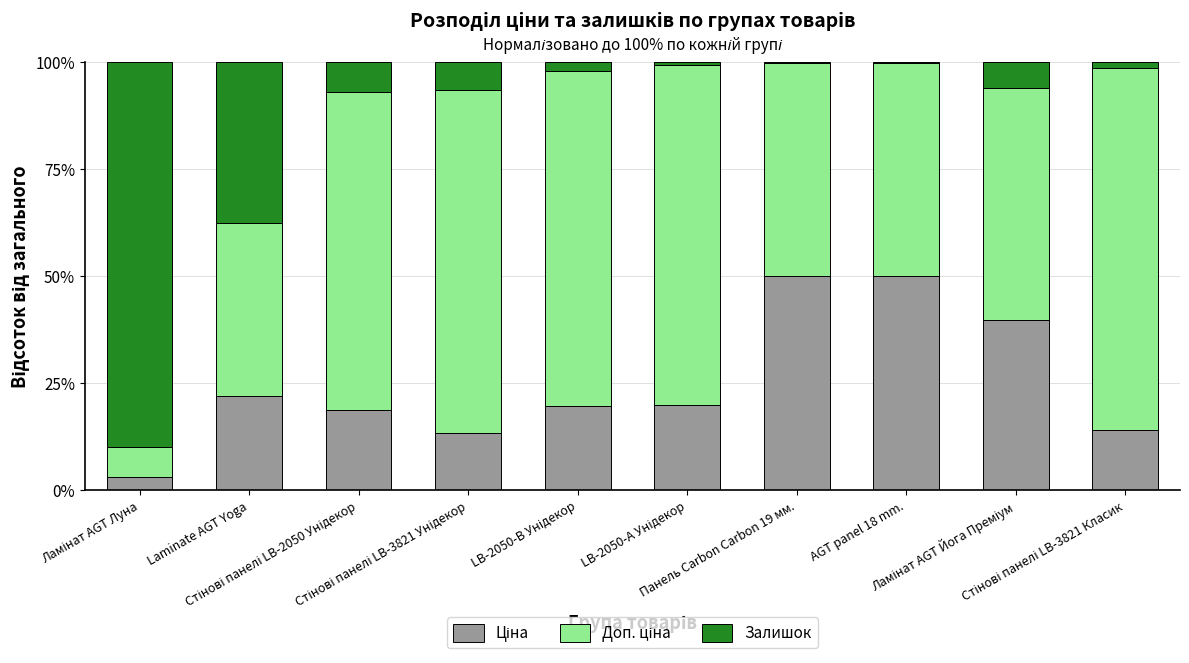

The value of Ціна at Ламінат AGT Луна is 4.3. True or false?

False